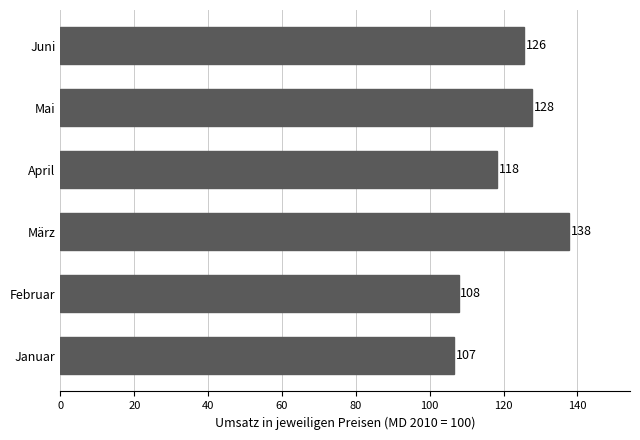

What value does the data have at April?

118.3